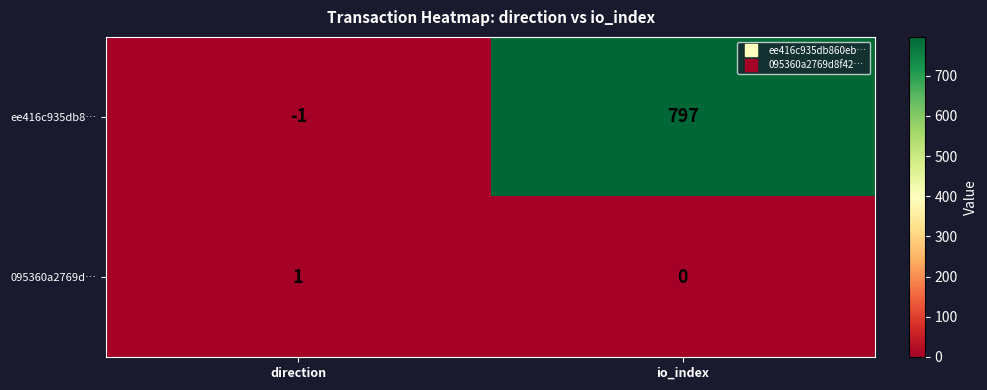

At how many categories does at least one series exceed 579?

1